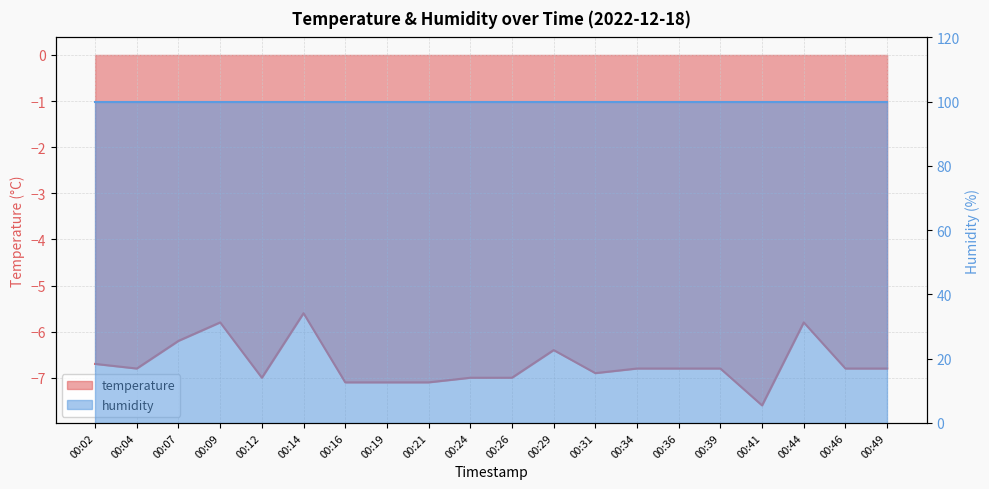

How many interior local valleys (lower than both neighbors) does the data have?

4